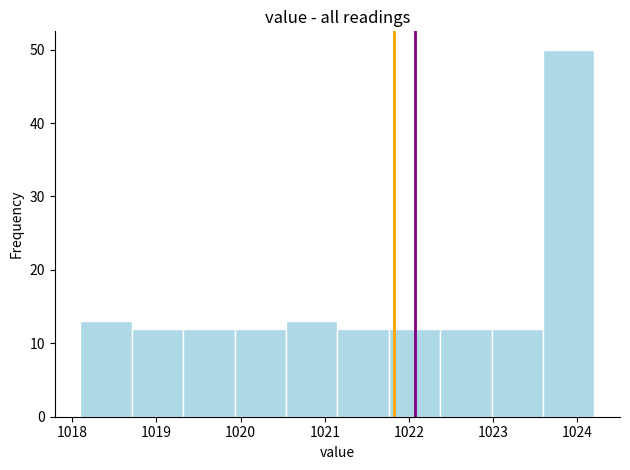

How tall is the bar that spans 1022.37 to 1022.98 on the x-axis? Neither the bar edges nor the heights are printed on the chart, so give them approximately, as read against the axes.

12